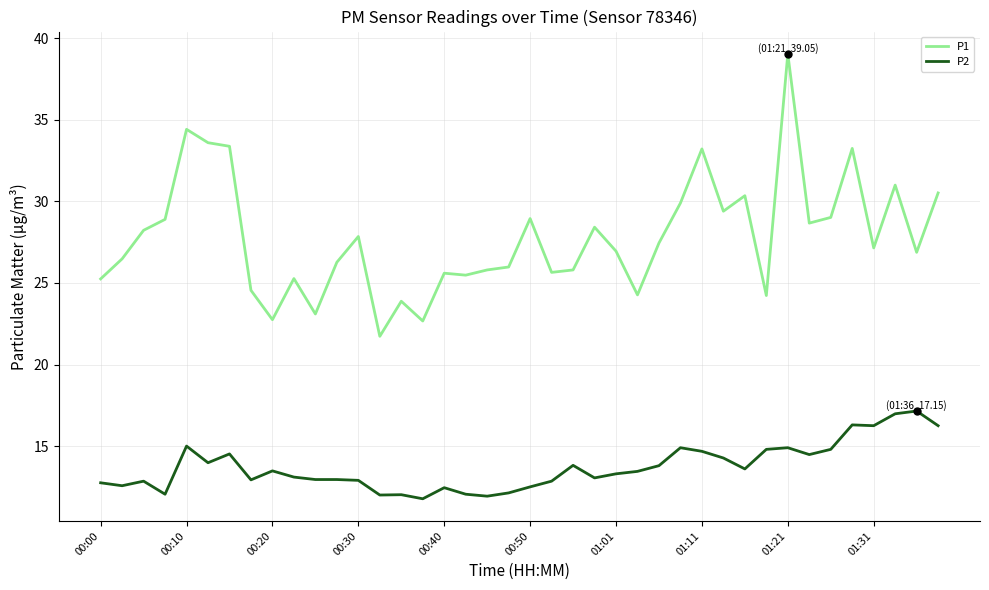

What is the lowest value of the P2 series?

11.8